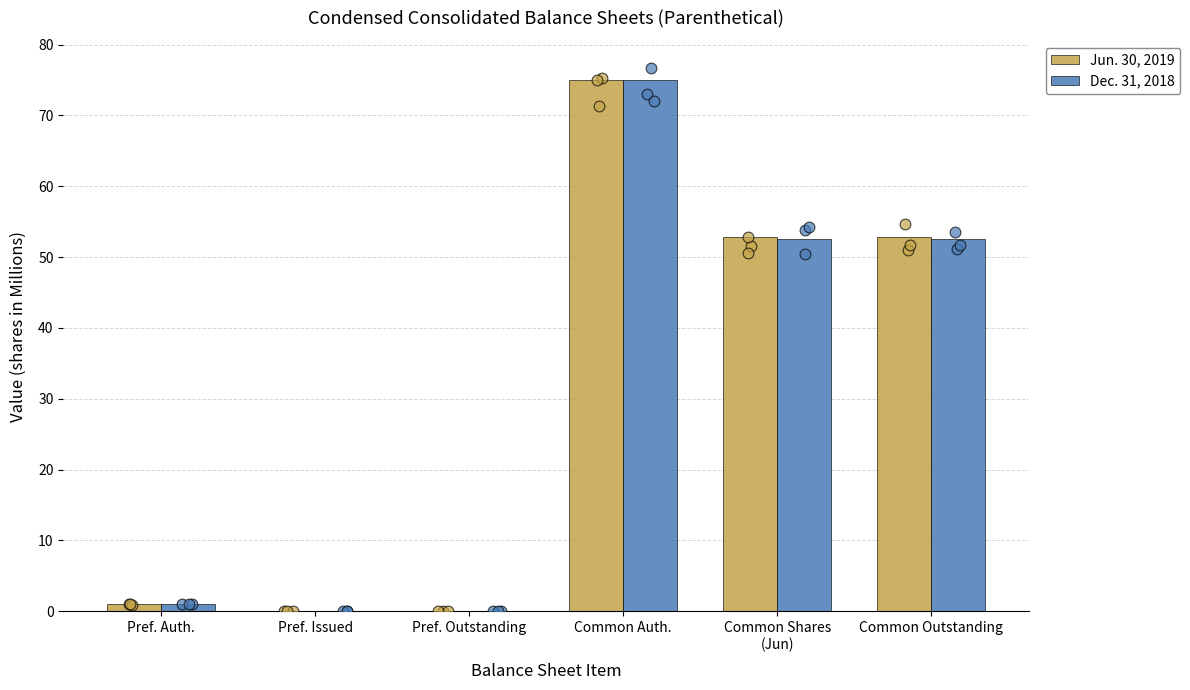

What are all the series names shown in the legend?

Jun. 30, 2019, Dec. 31, 2018